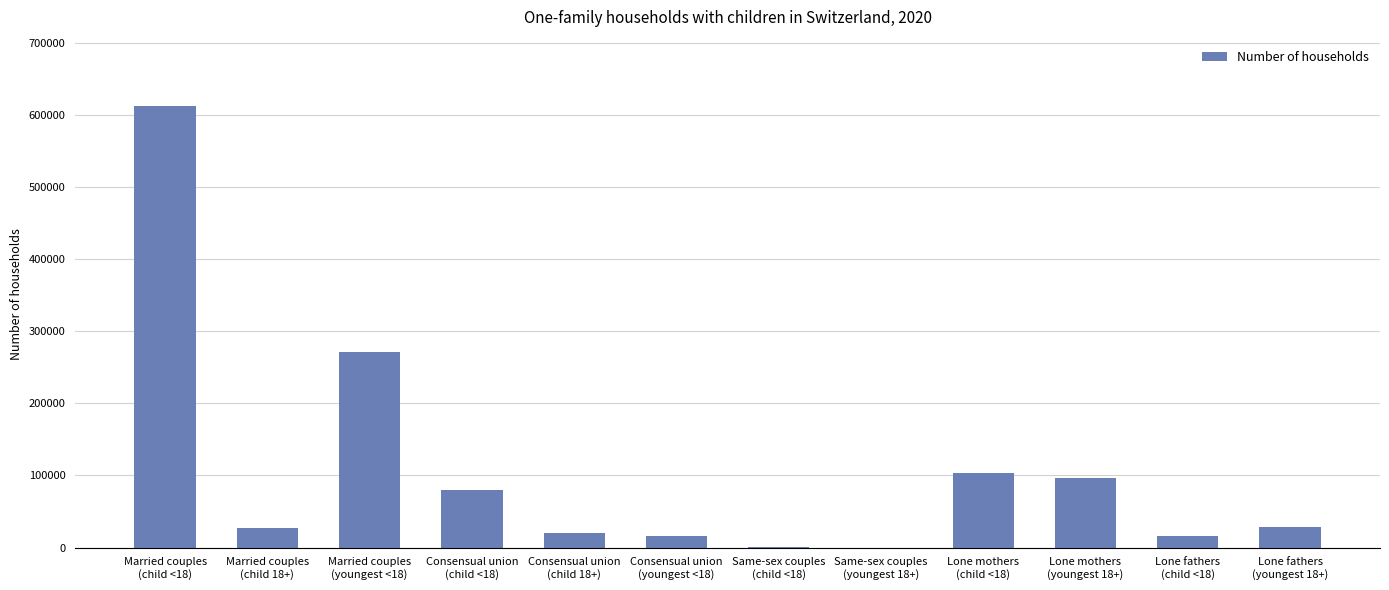

What is the sum of all values?

1271653.0